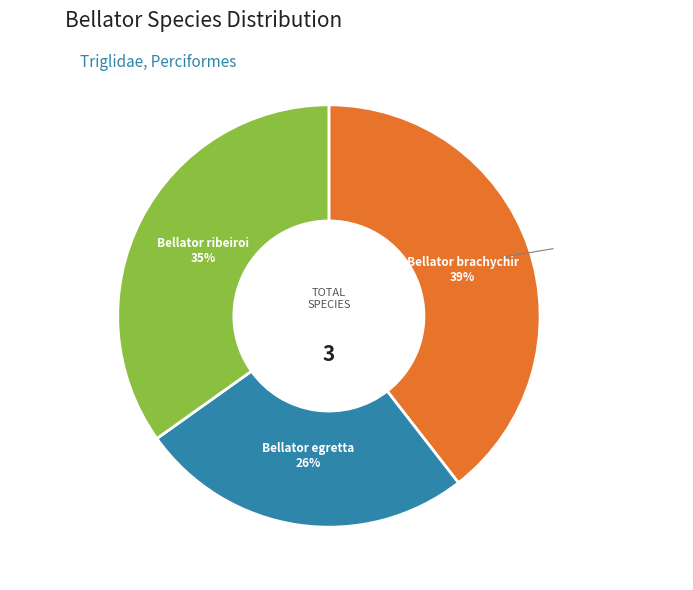

Is there a majority slice in this chart?

No